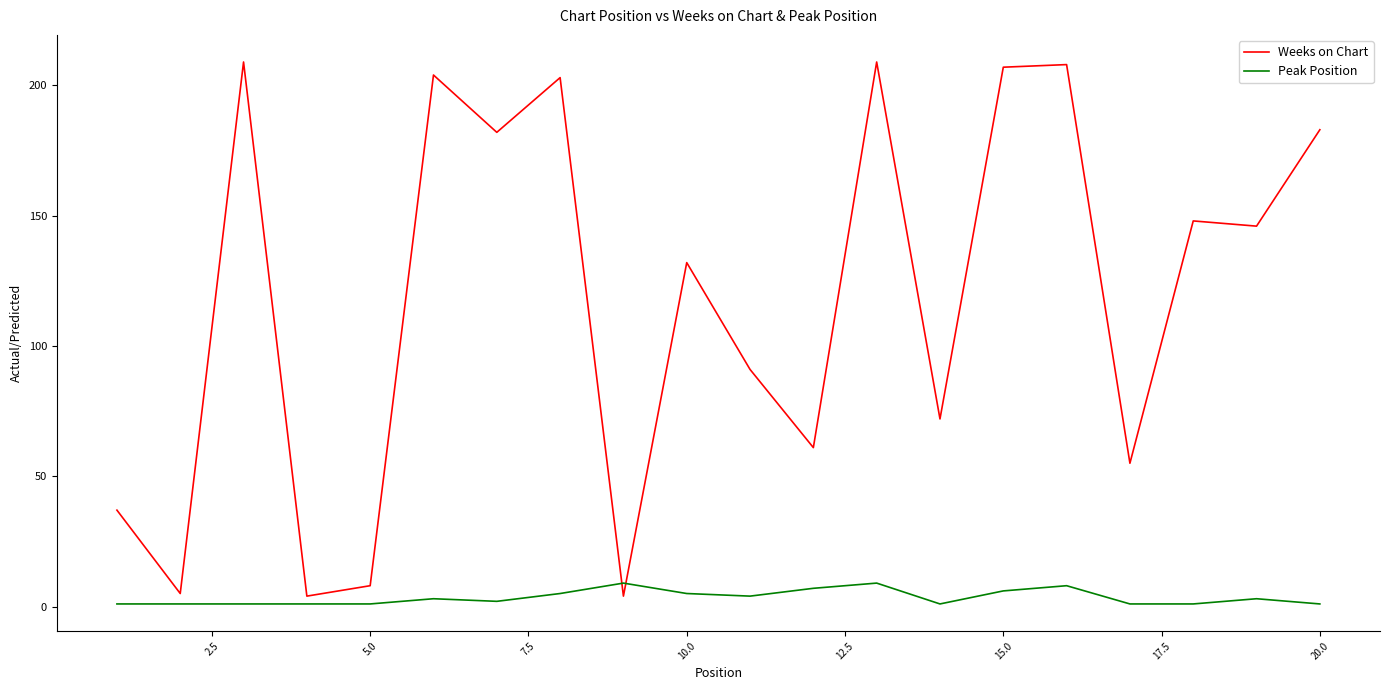

Which series has the largest total across all categories?

Weeks on Chart